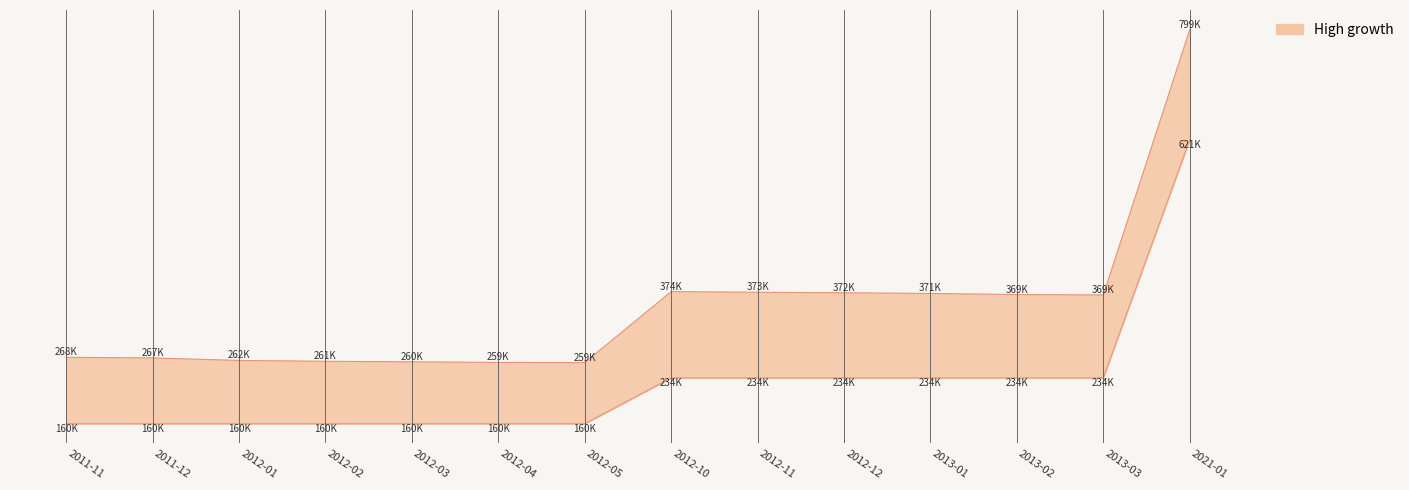

True or false: Szoras_also and Szoras_felso cross at least once.

False